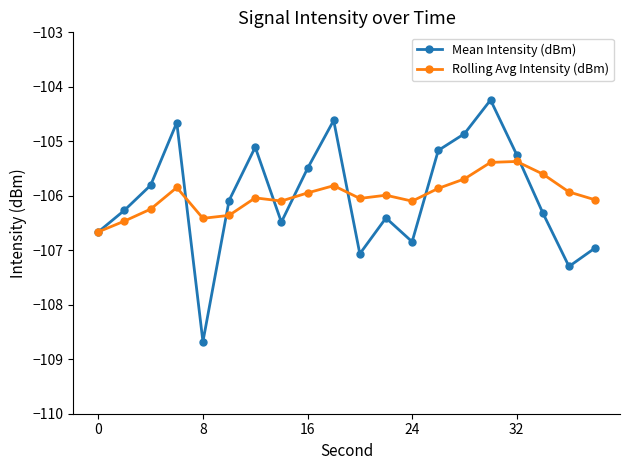

True or false: Mean Intensity (dBm) has more than 0 interior local peaks.

True